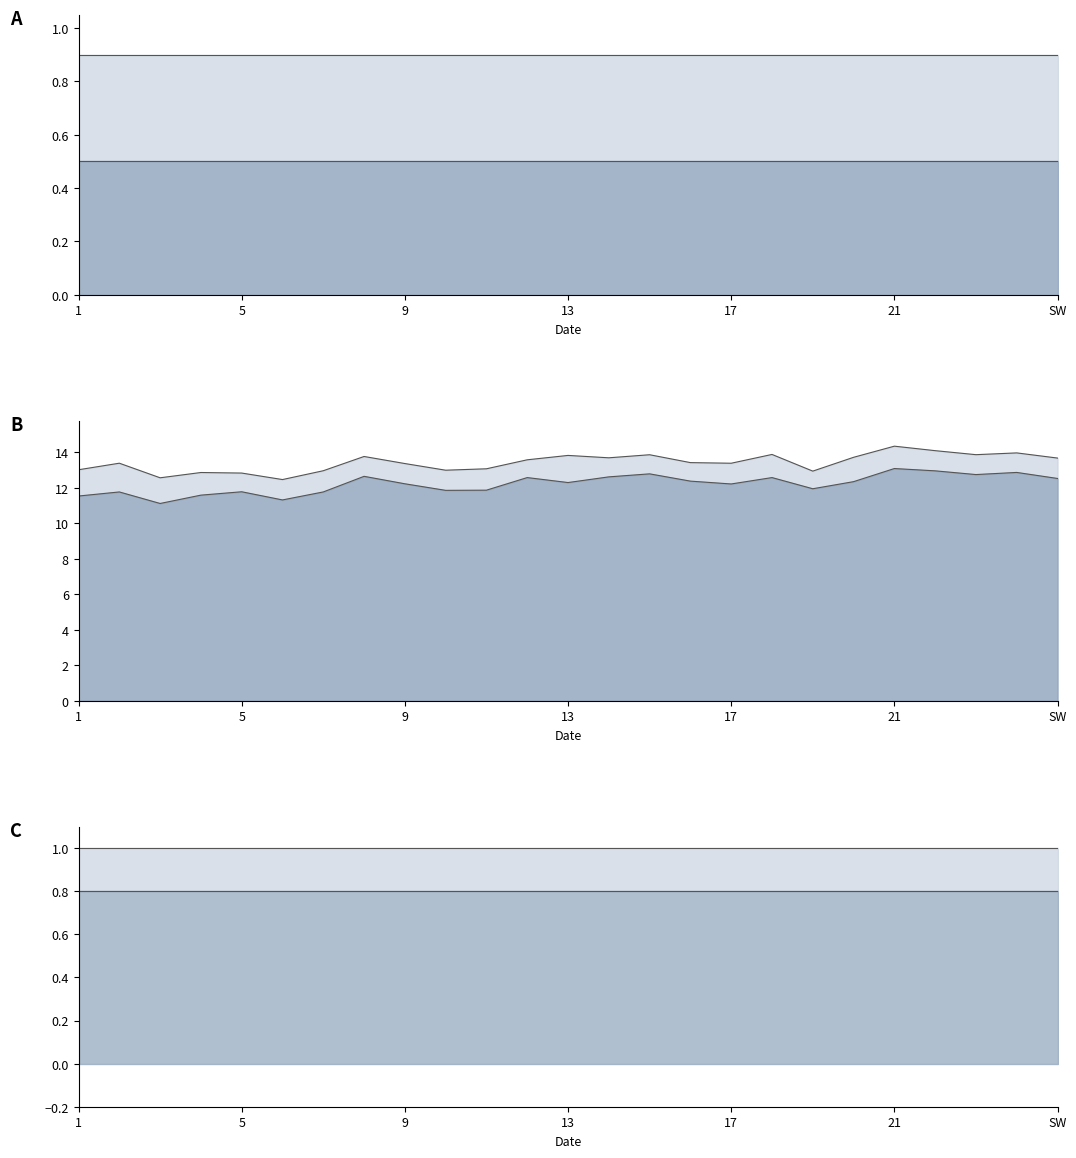

What is the value of the 2P line point at the 10th from the left?

0.9